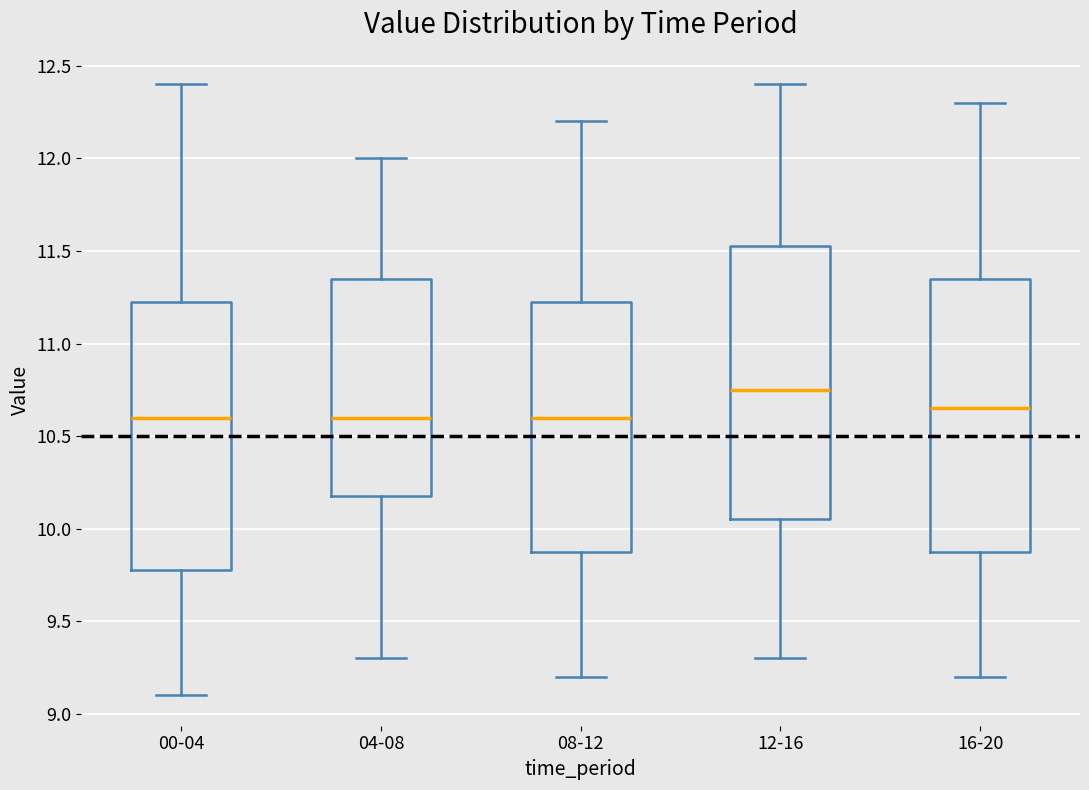

Which box's median line is the highest?

12-16